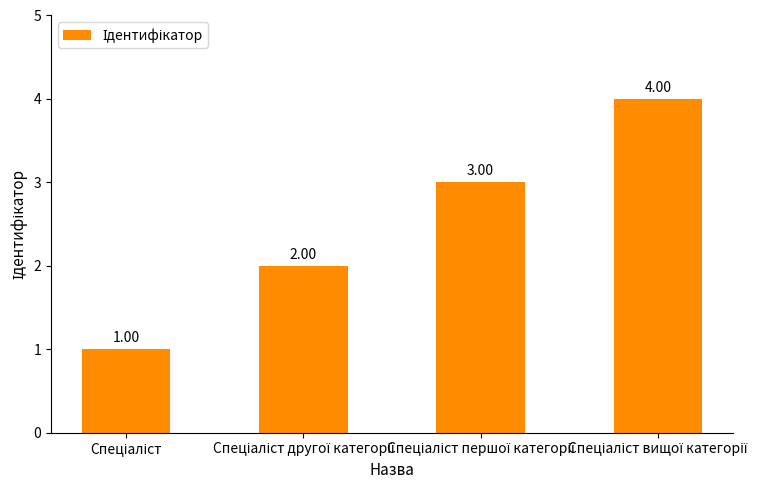

How many values are below 3?

2